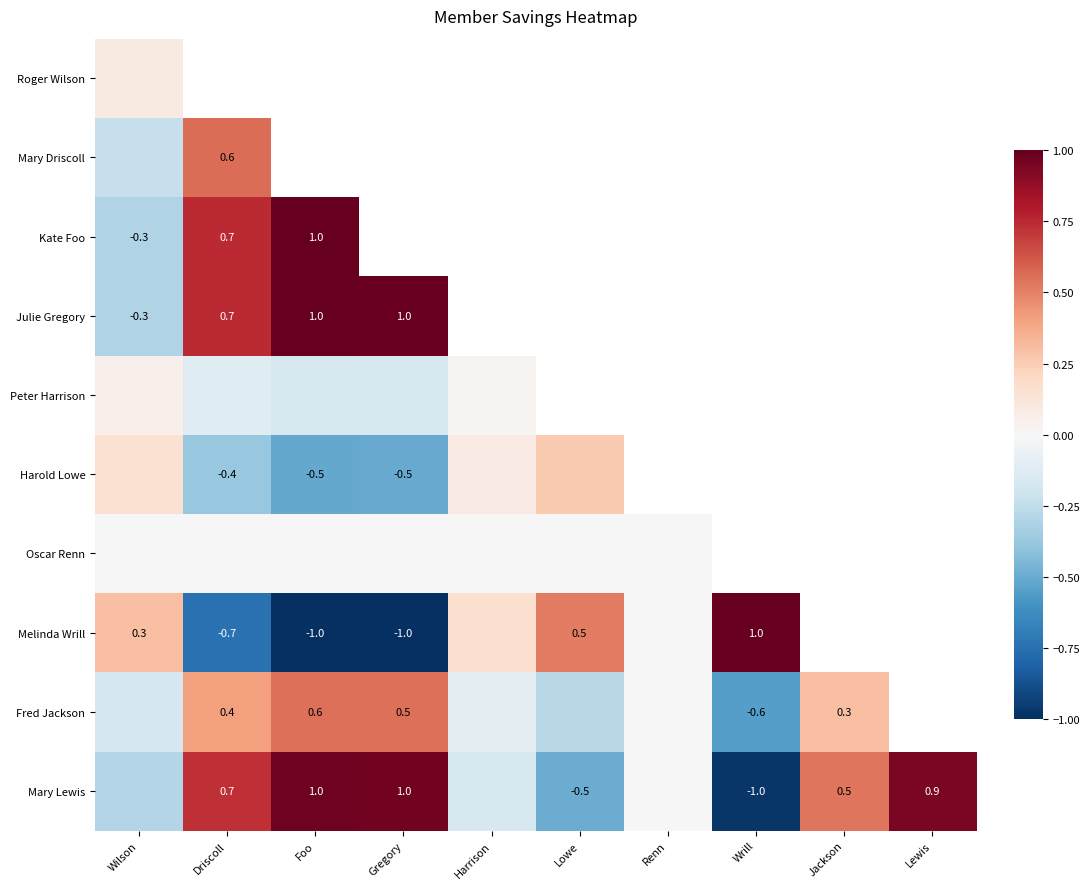

Where does the Mary Lewis series first go above 0?

Driscoll